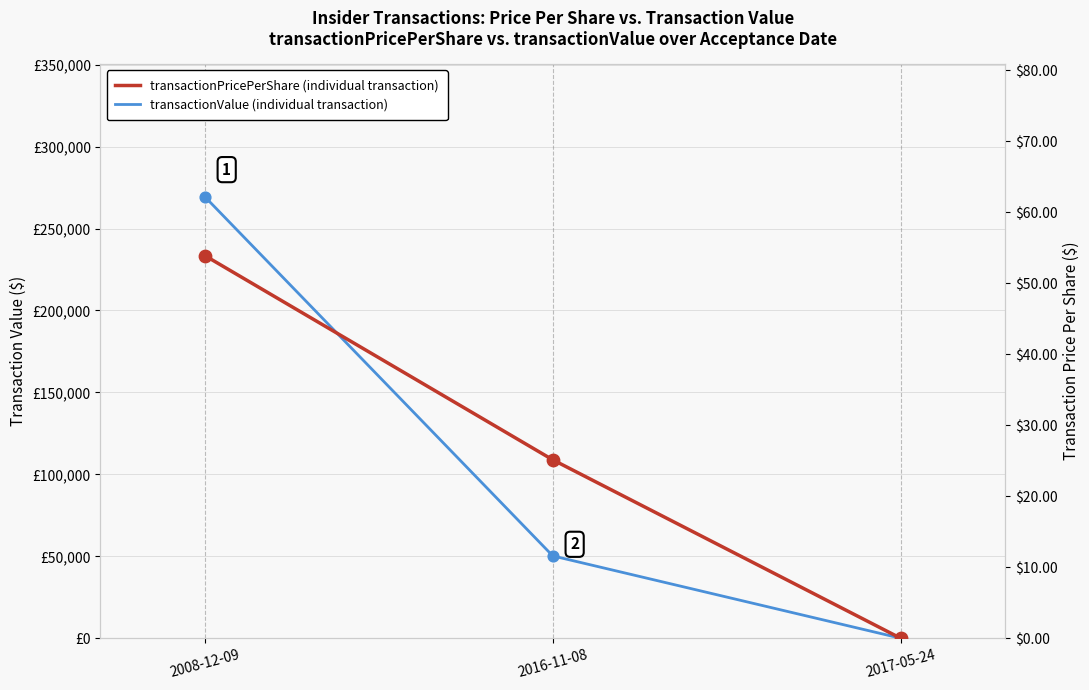

At which category is the sum across all series the highest?

2008-12-09